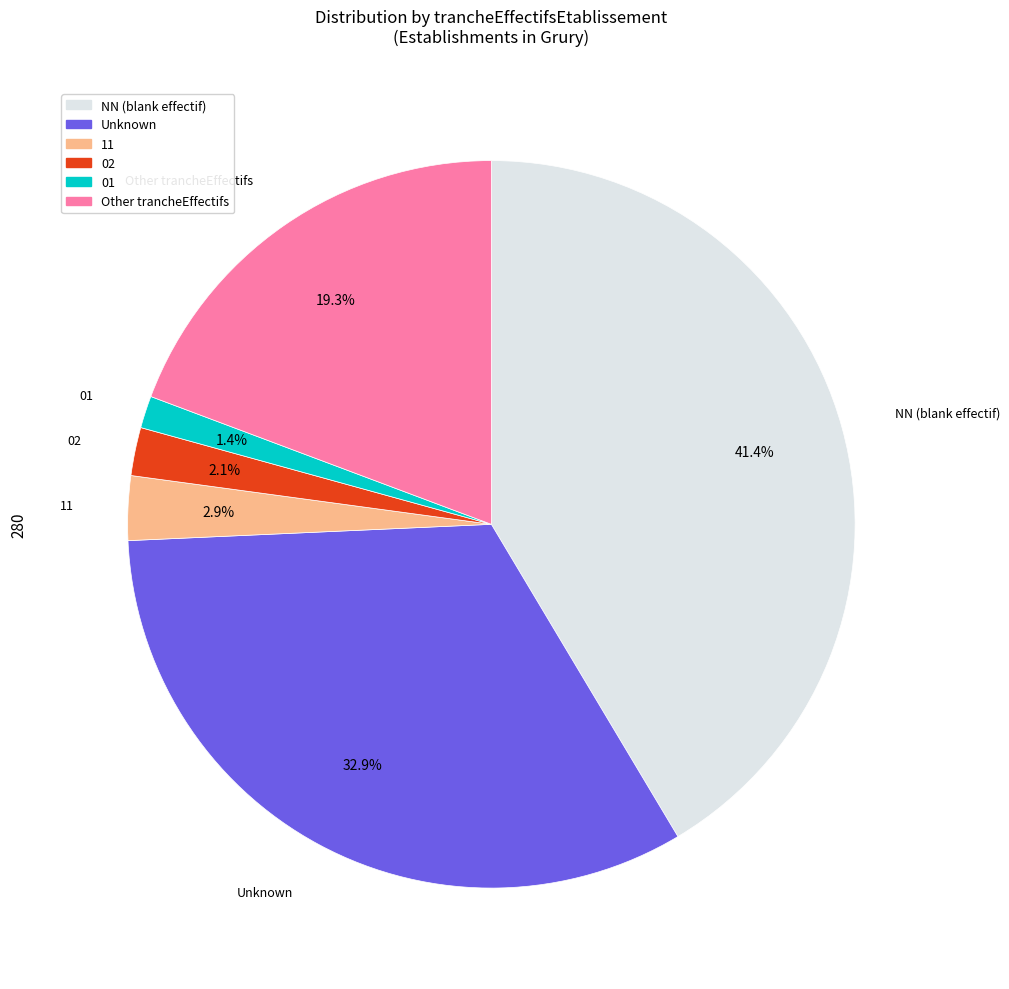

Does any single category account for the majority?

No